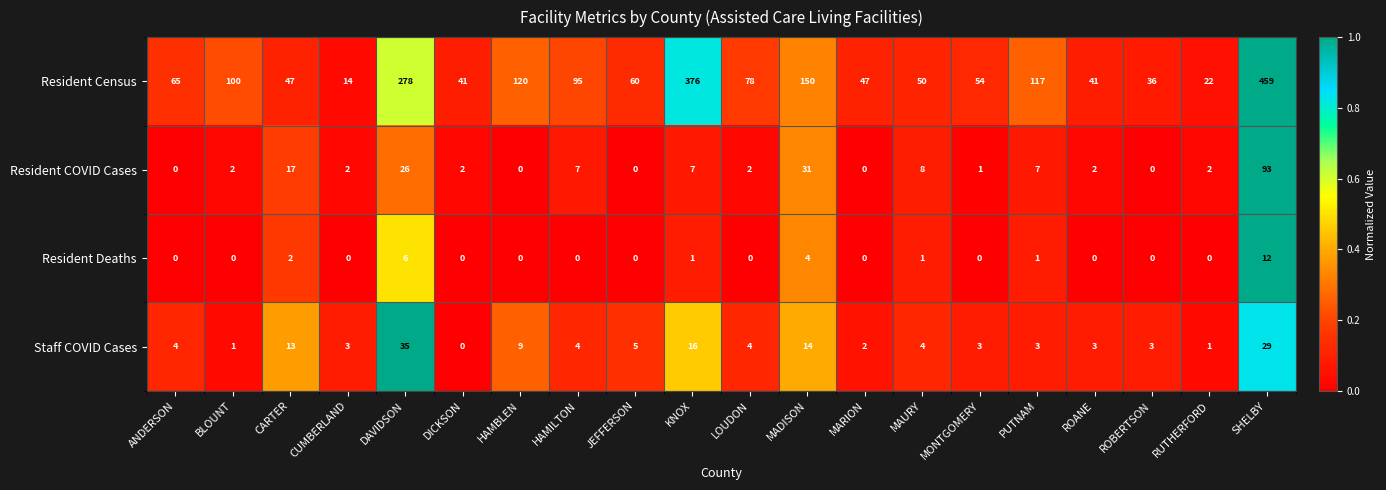

At which label is Resident Deaths closest to 6?

DAVIDSON